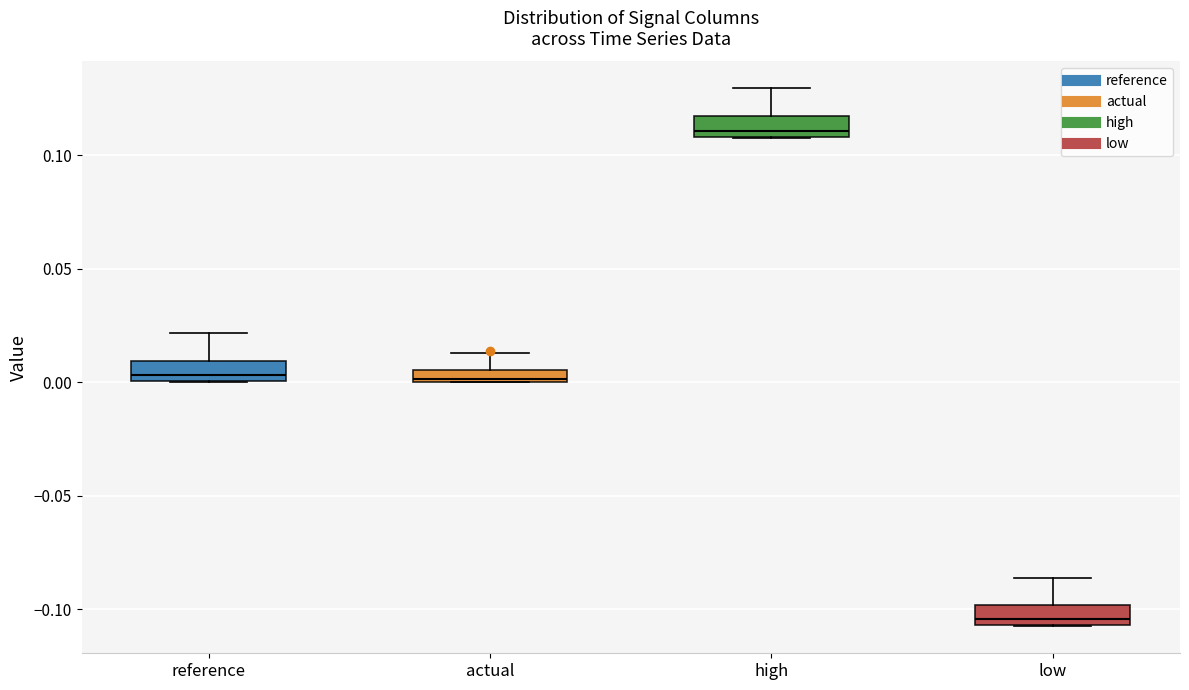

Which box's median line is the highest?

high